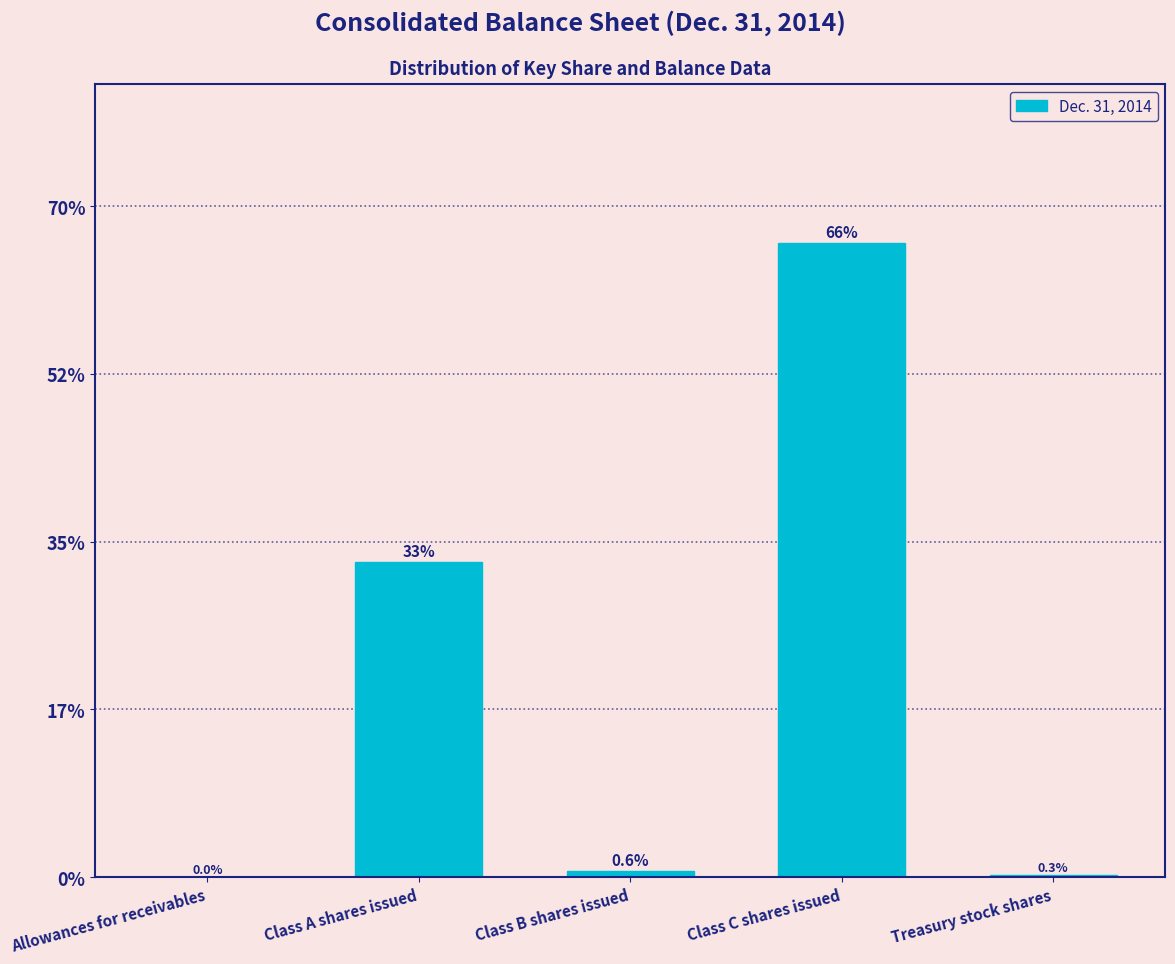

The value at Allowances for receivables is 0.0. True or false?

True